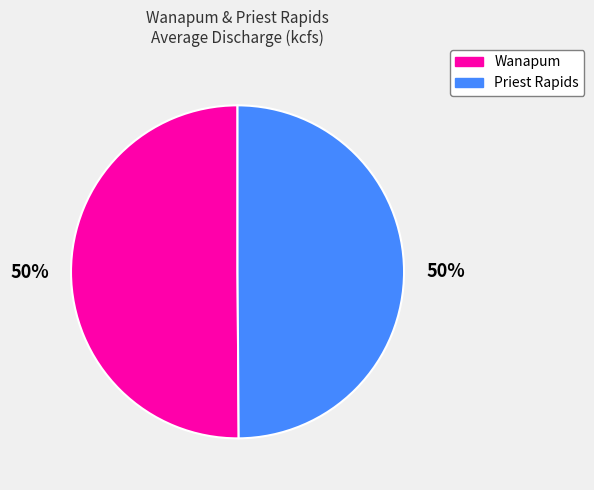

Combined, do Wanapum and Priest Rapids account for over 50%?

Yes